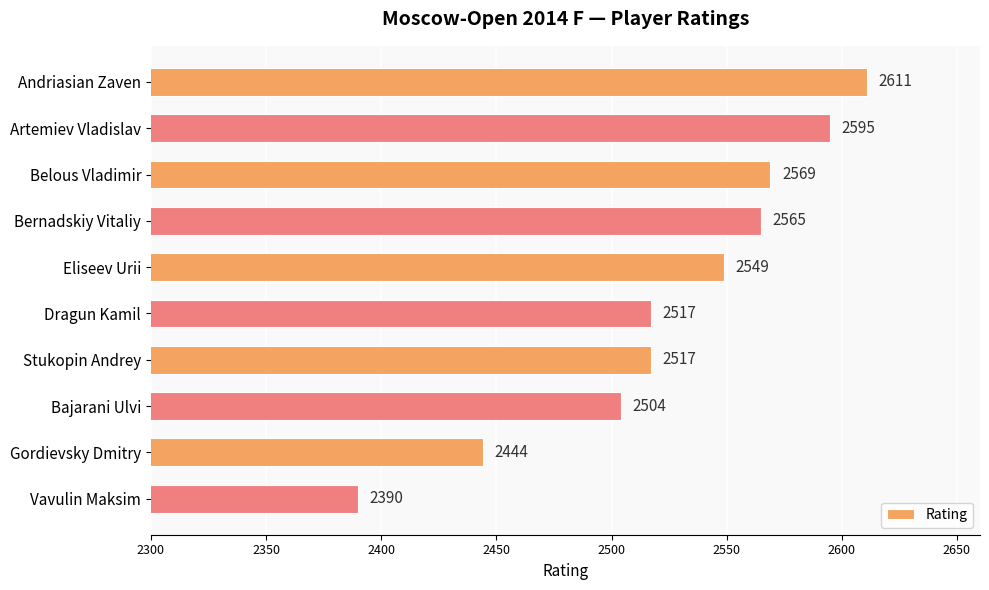

What is the difference between the second highest and second lowest values?

151